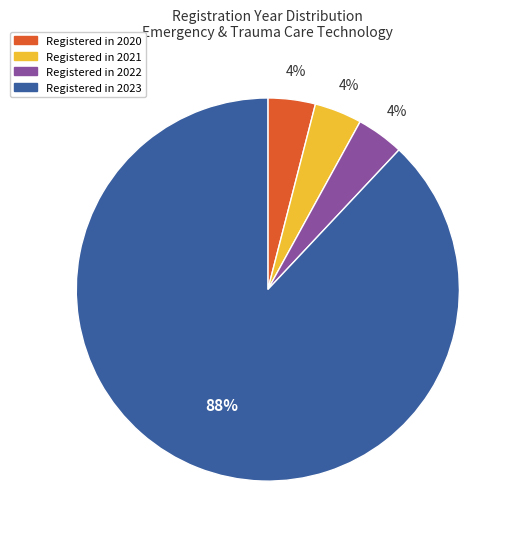

Is there a majority slice in this chart?

Yes